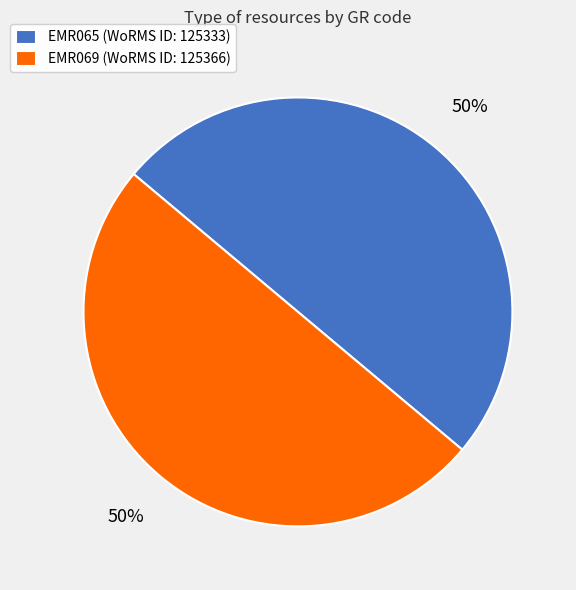

To the nearest percent, what is the average slice percentage?

50%